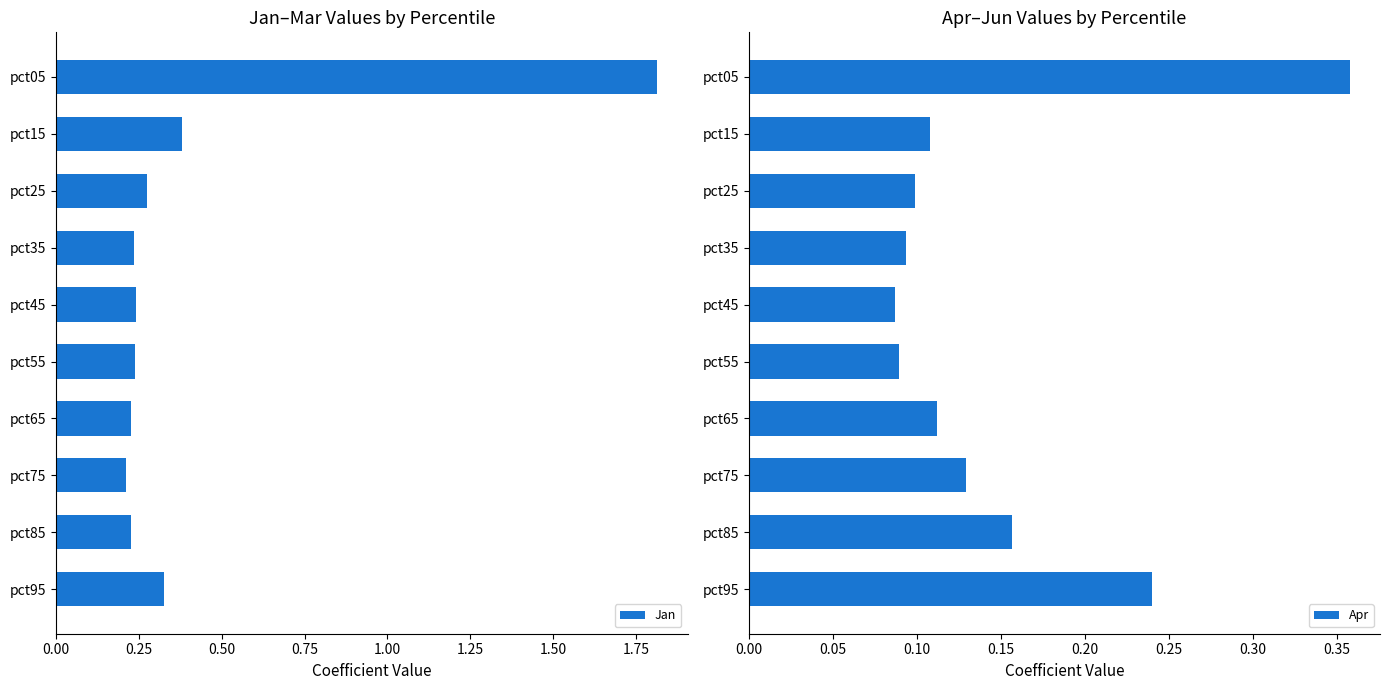

Which series has the largest total across all categories?

Jan